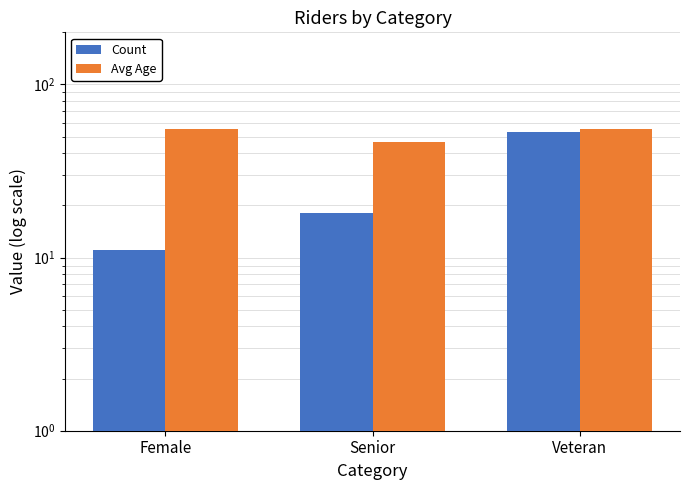

What is the difference between the maximum and minimum values in the Avg Age series?

8.4